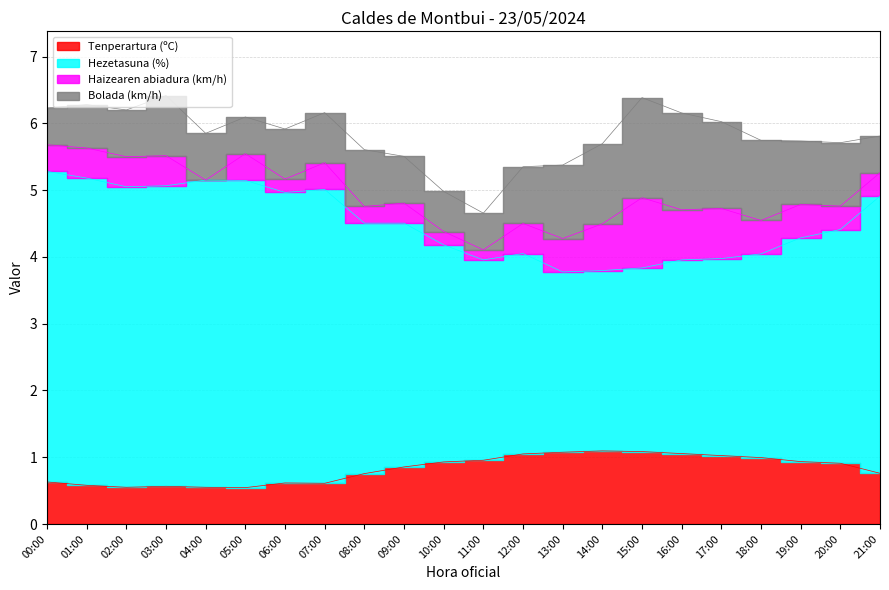

What is the average value of the Hezetasuna (%) series?

4.5